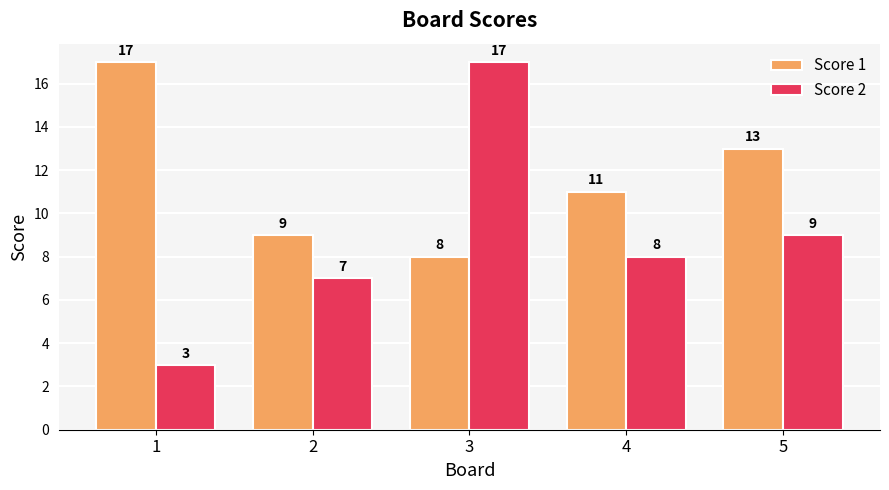

The value of Score 1 at 3 is 13. True or false?

False